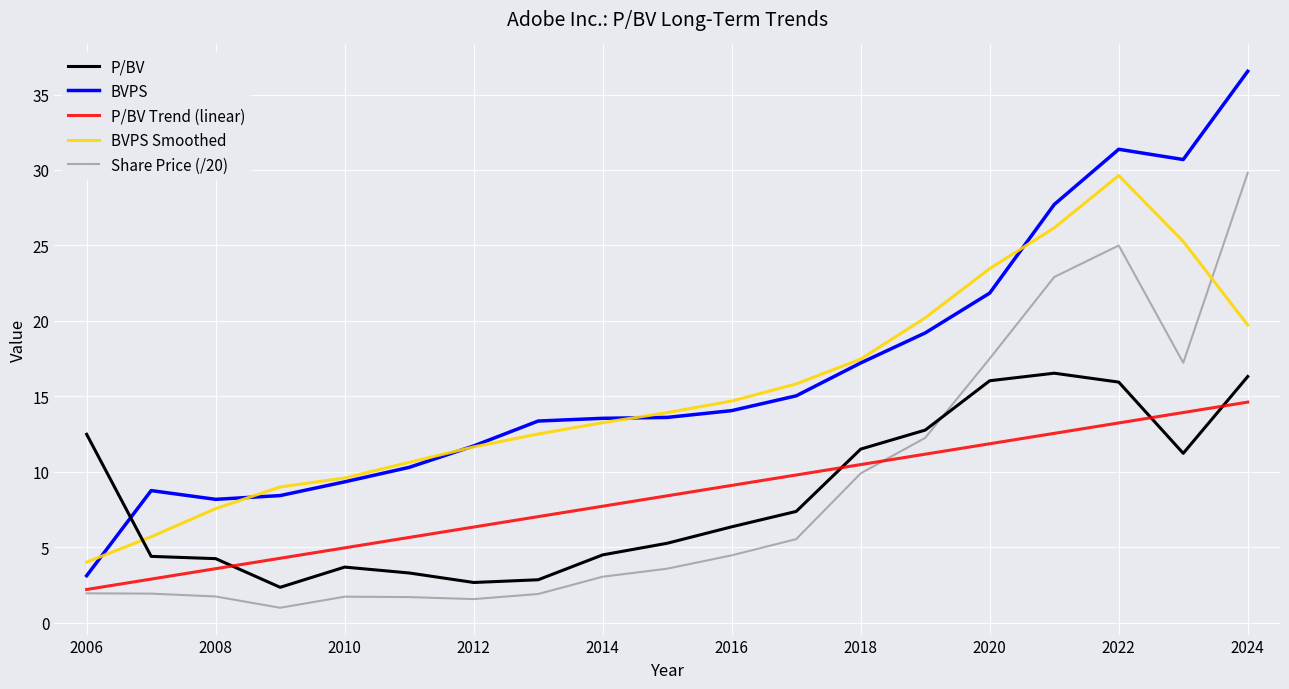

After their last crossing, which series has the higher values: BVPS or P/BV?

BVPS